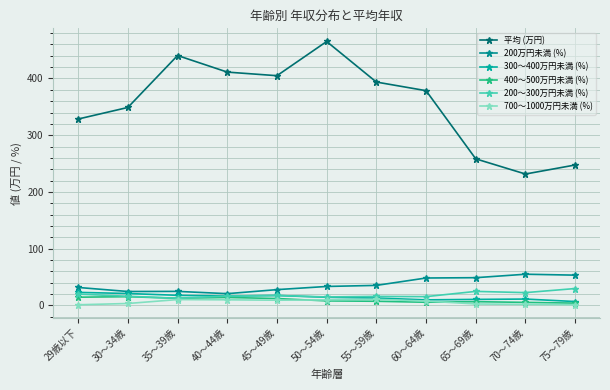

Reading left to right, extract all data points from this chart.

平均 (万円): 328.6	348.9	440.5	411.2	404.9	465.2	393.7	378.5	258.4	231.6	247.6
200万円未満 (%): 31.8	24.6	24.9	20.8	27.9	33.5	35.4	48.4	49.0	55.1	53.5
300～400万円未満 (%): 23.1	21.1	17.9	16.7	17.6	14.5	13.1	9.9	10.7	11.3	6.9
400～500万円未満 (%): 14.6	15.5	12.7	14.2	12.3	8.1	7.4	5.7	6.7	5.5	4.2
200～300万円未満 (%): 20.1	16.2	12.7	16.7	17.6	15.0	16.0	15.6	24.8	22.7	29.9
700～1000万円未満 (%): 1.3	3.5	10.4	10.0	9.3	9.8	10.9	7.8	2.7	2.0	1.4